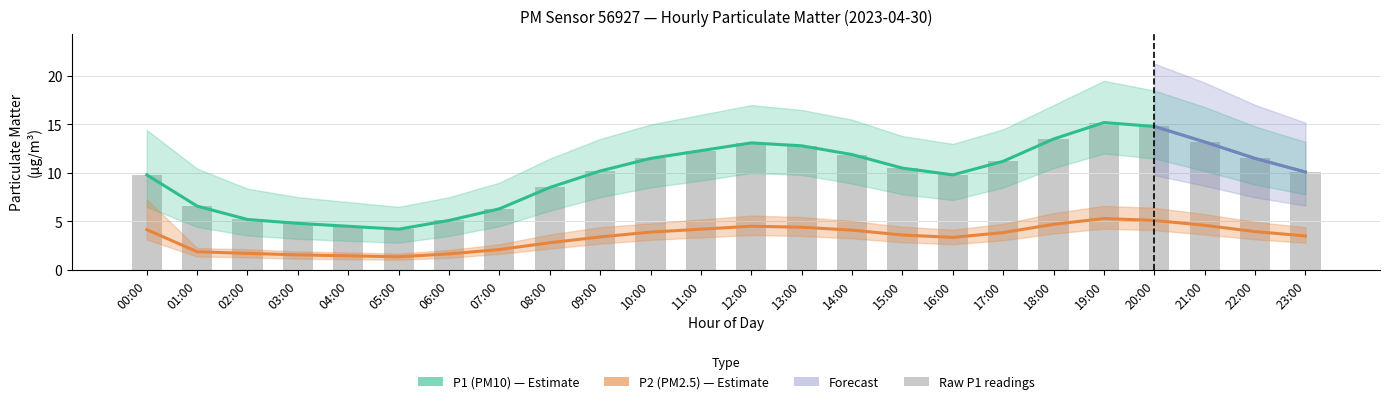

True or false: Raw P1 readings has a value of 6.6 at 11:00.

False